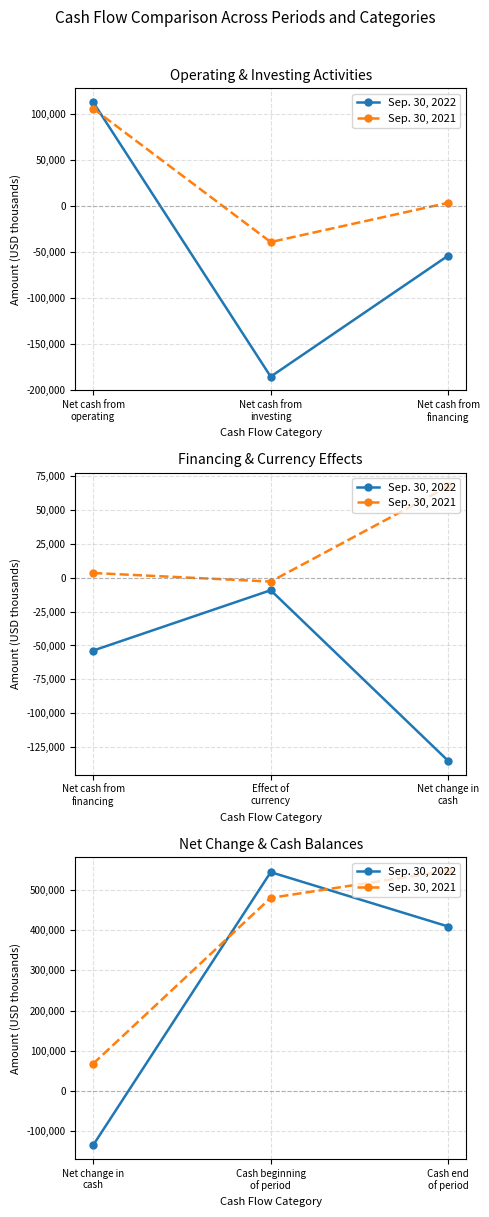

How many Sep. 30, 2021 values are between 67555 and 547923?

3